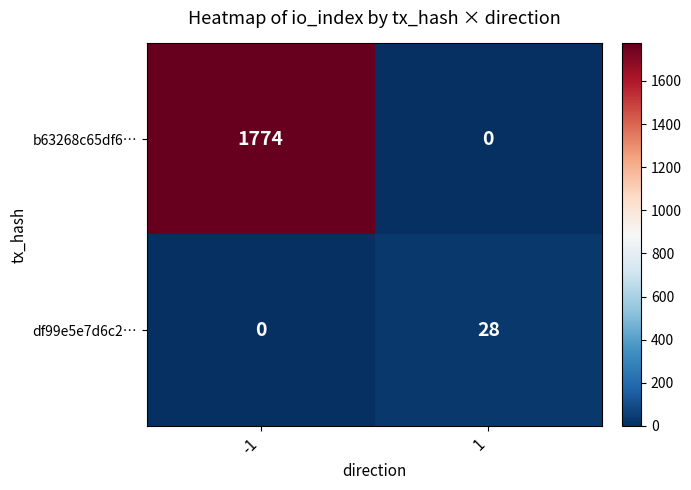

Reading right to left, what are all the values shown in this chart?

b63268c65df6…: 1=0	-1=1774
df99e5e7d6c2…: 1=28	-1=0